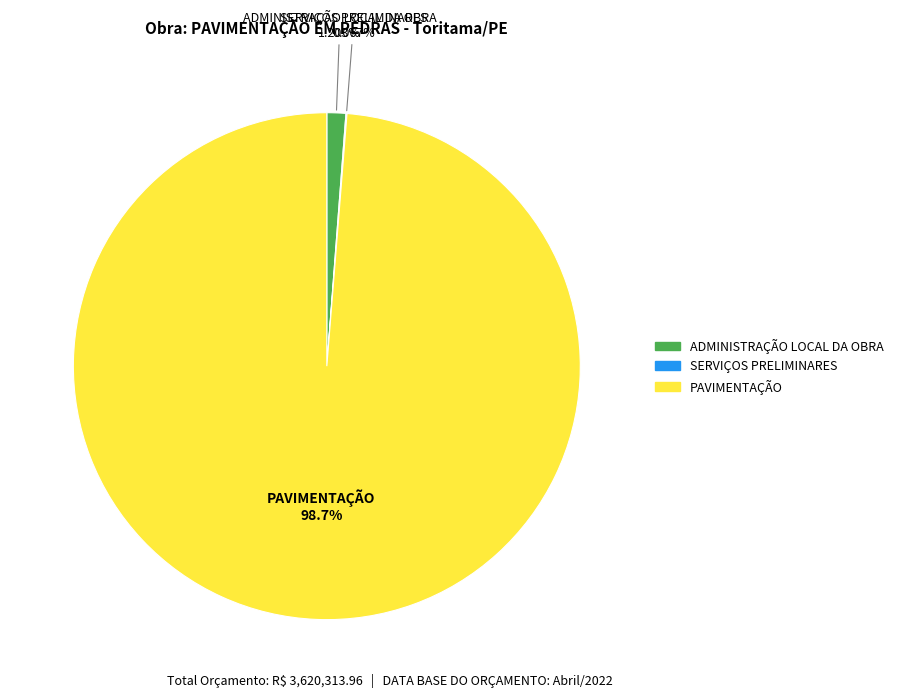

Does PAVIMENTAÇÃO account for over 50% of the chart?

Yes